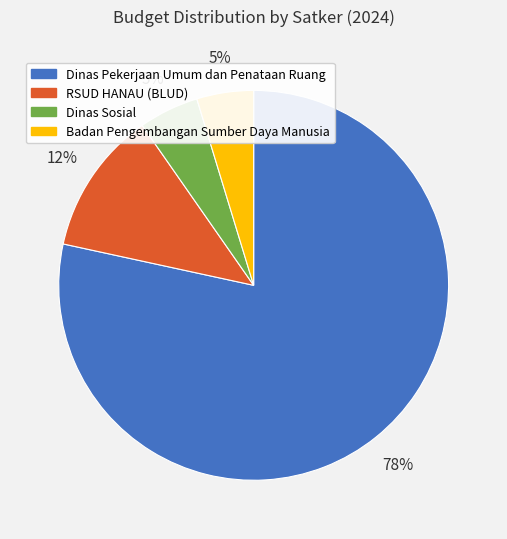

Is Dinas Pekerjaan Umum dan Penataan Ruang the majority of the pie?

Yes